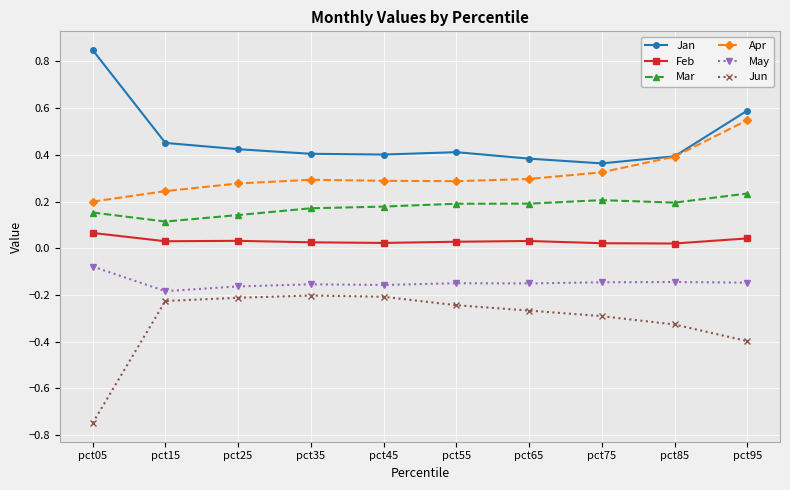

The value of Apr at pct75 is 0.5. True or false?

False